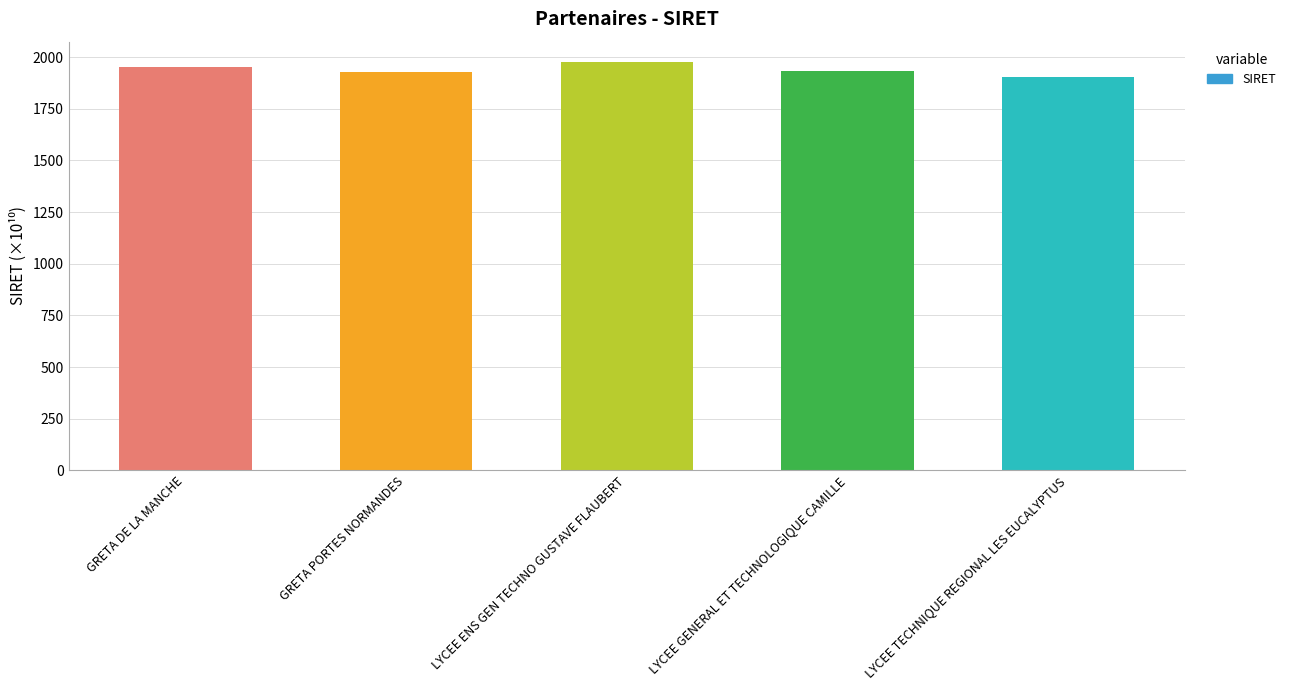

Approximately how many times larger is the value at LYCEE GENERAL ET TECHNOLOGIQUE CAMILLE compared to LYCEE TECHNIQUE REGIONAL LES EUCALYPTUS?

1.0